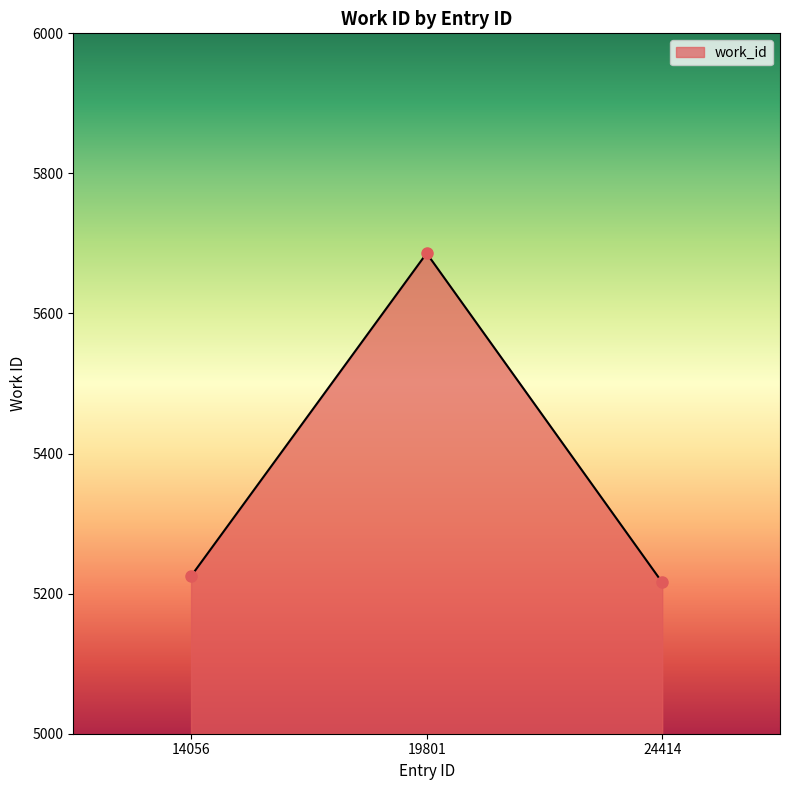

Where is the data nearest to the value 5451?

14056